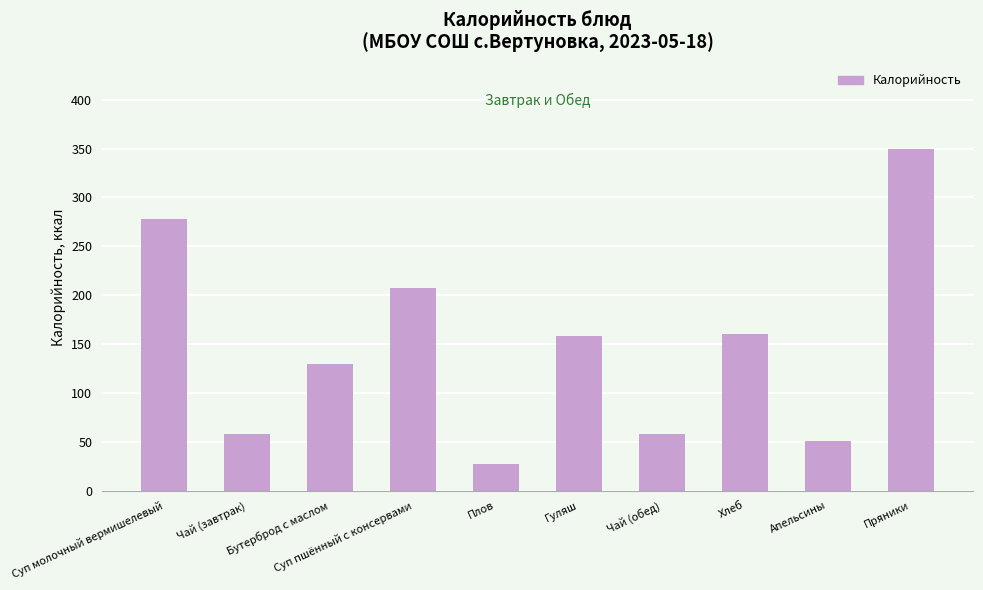

Is it true that the value at Гуляш is 158?

True